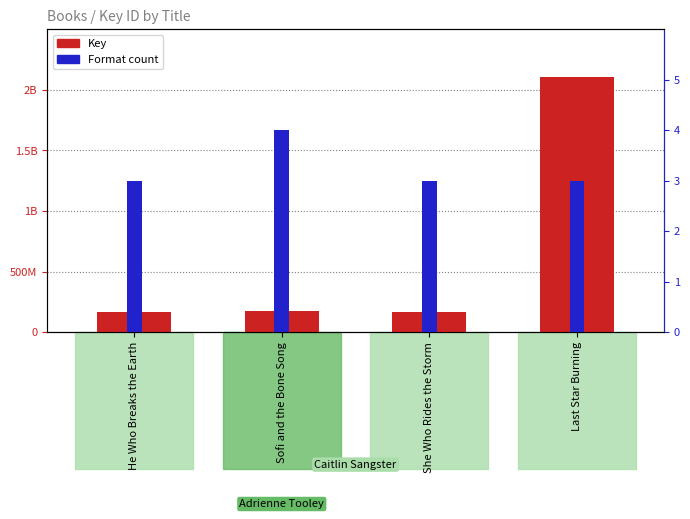

Are the bars grouped side by side (vs. stacked)?

Yes